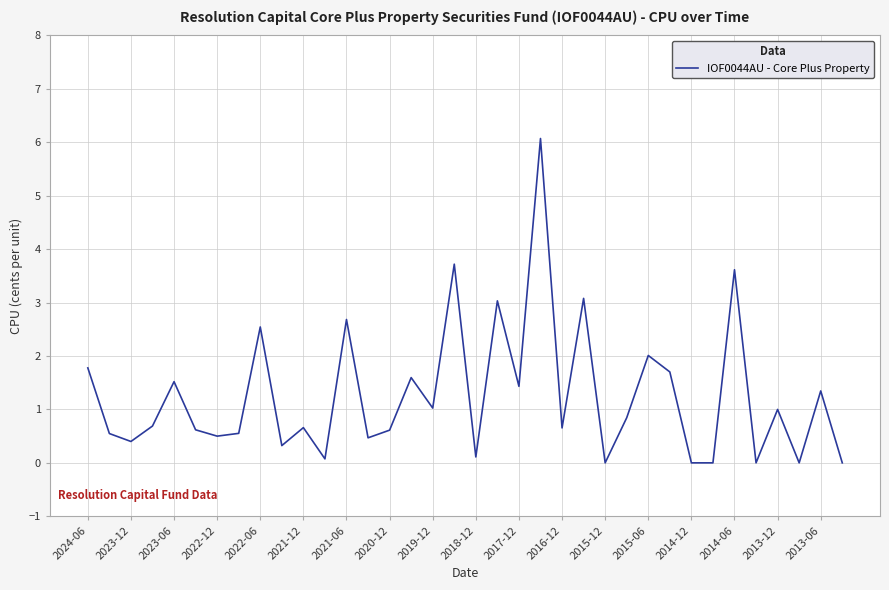

Is this an area chart (filled region under the line)?

No